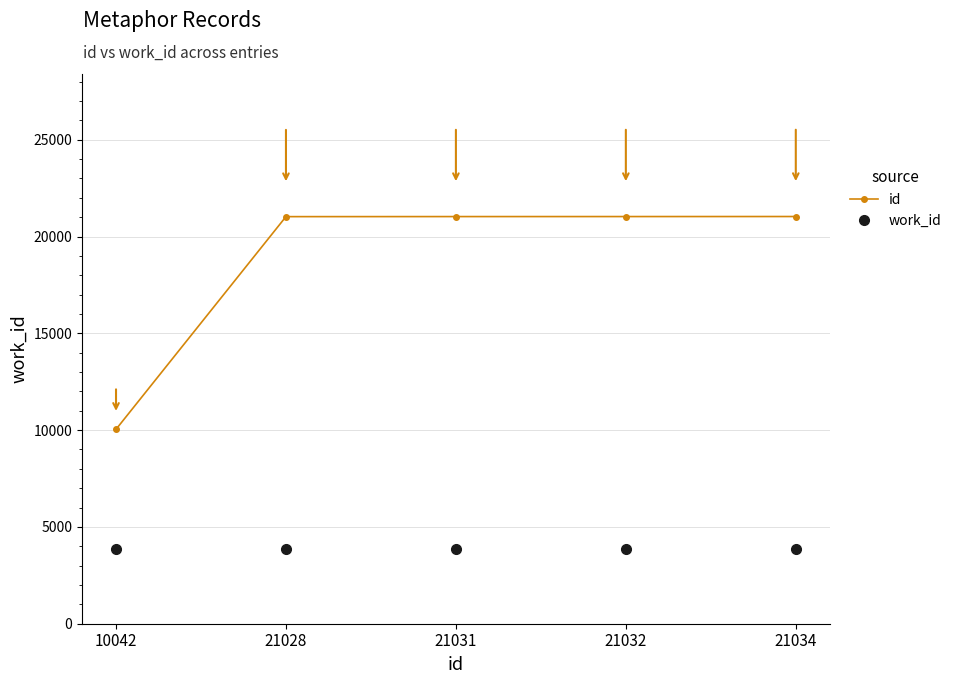

How many lines are shown in the chart?

2